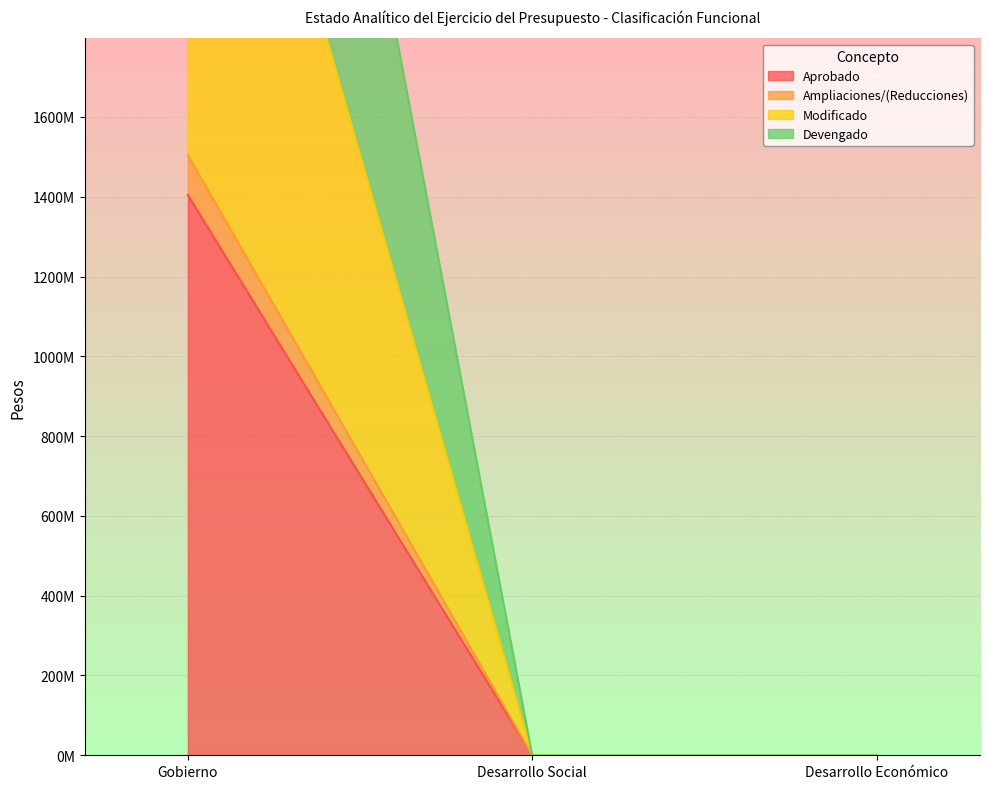

Reading left to right, transcribe all the data shown in this chart.

Aprobado: 1404238486.0	0.0	0.0
Ampliaciones/(Reducciones): 1504320835.9	0.0	0.0
Modificado: 3008641671.7	0.0	0.0
Devengado: 4571217607.7	0.0	0.0